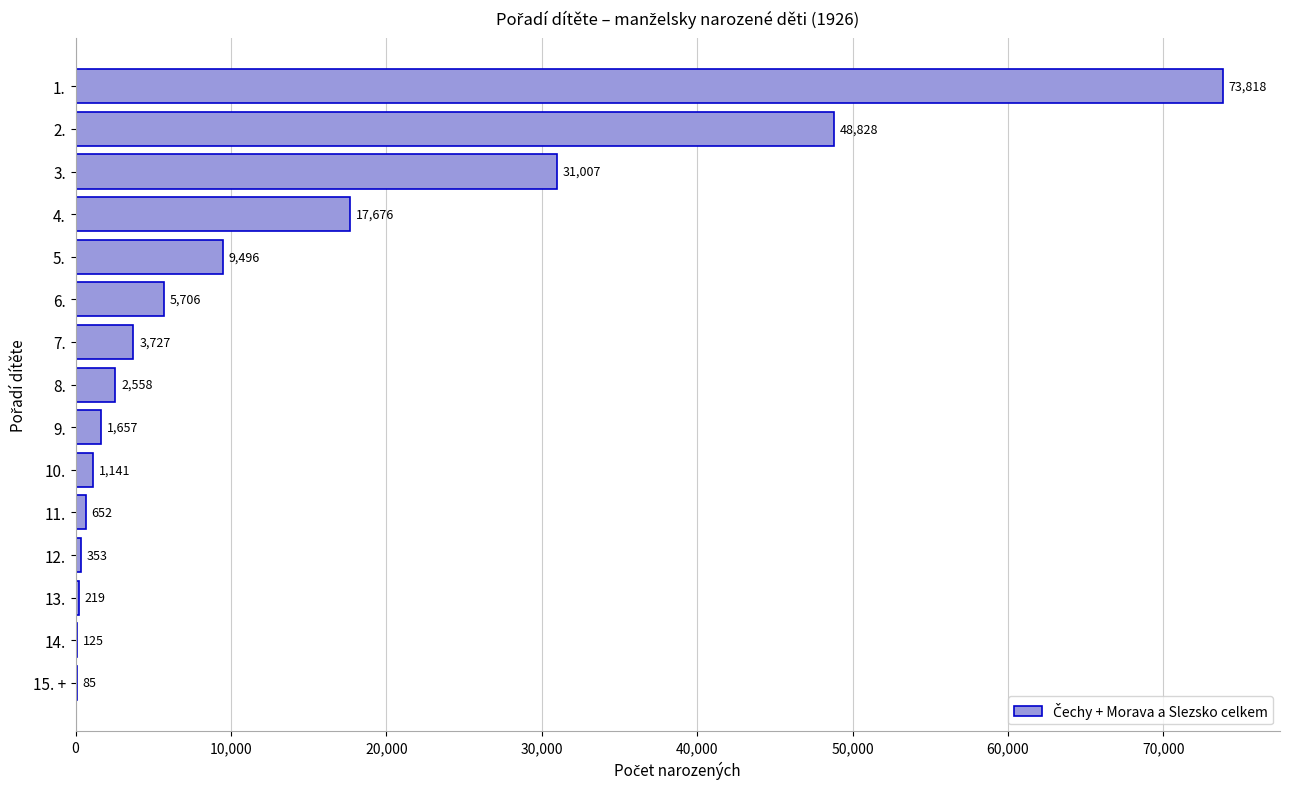

What is the change in value from 6. to 14.?

-5581